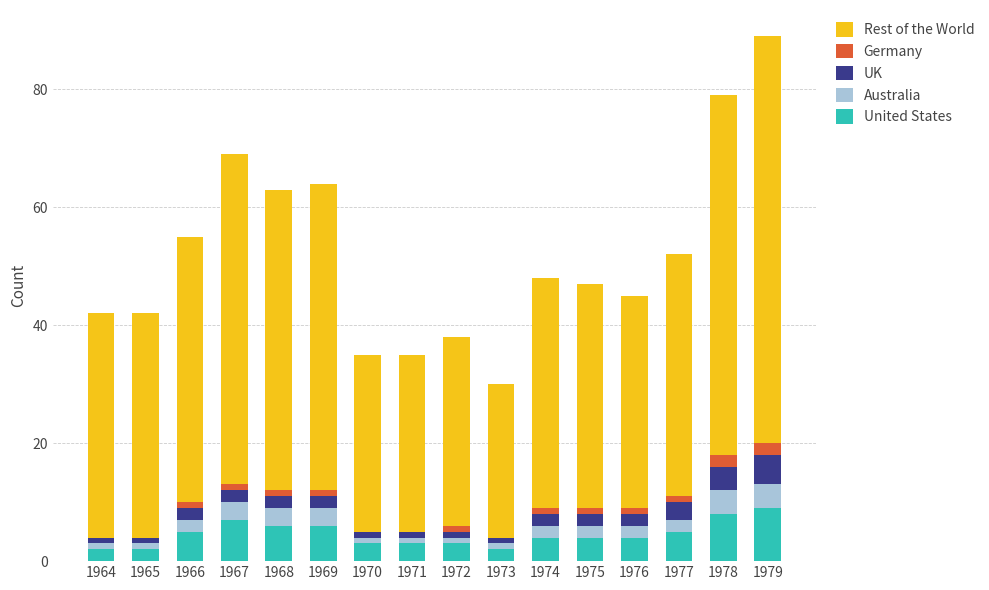

True or false: United States has a value of 5 at 1966.

True